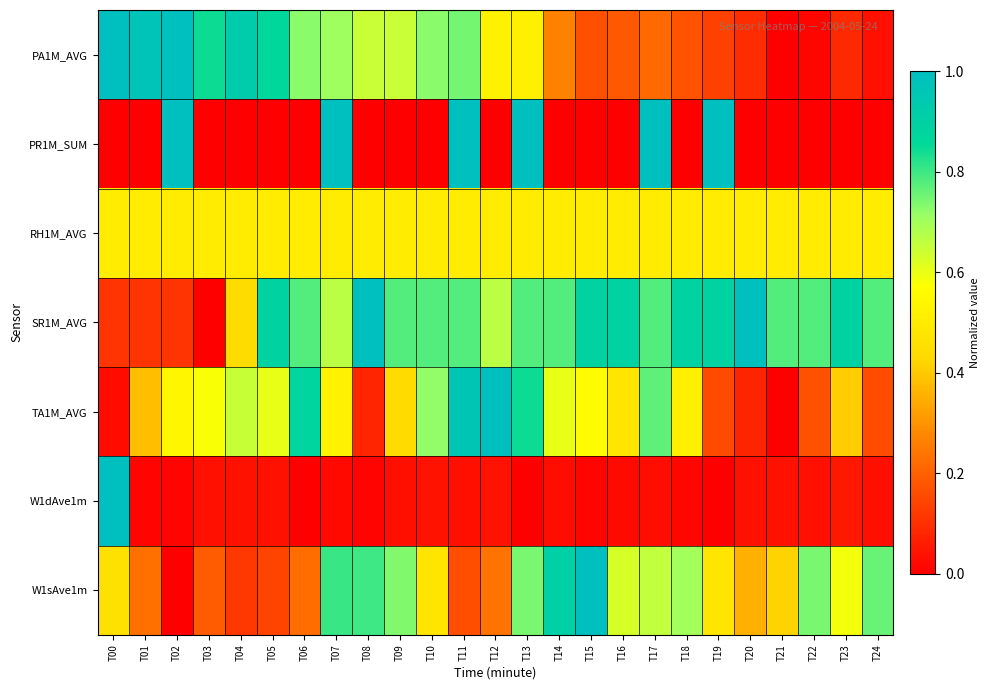

At which category is the sum across all series the highest?

T13